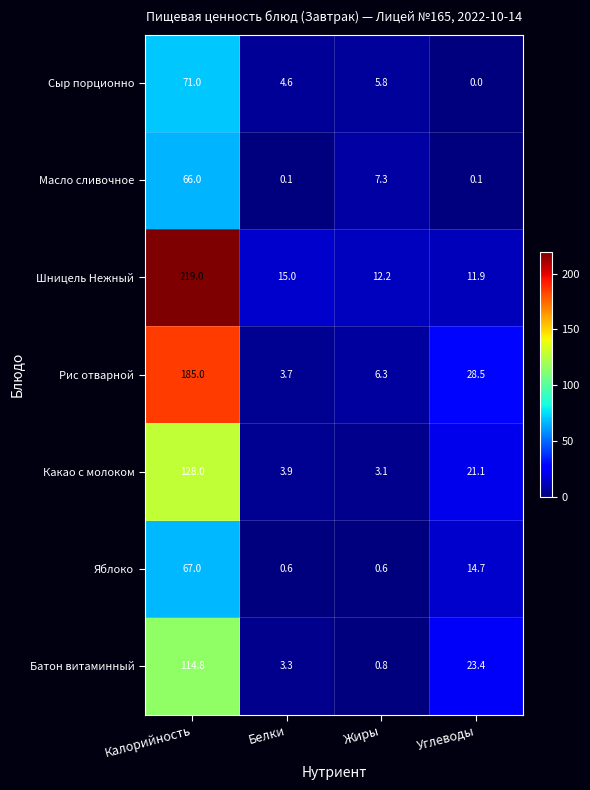

What is the difference between the maximum and second lowest values in the Масло сливочное series?

65.9